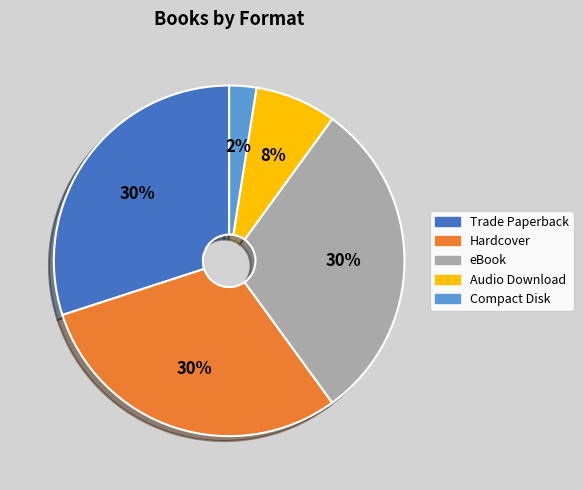

True or false: Compact Disk accounts for 12% of the total.

False